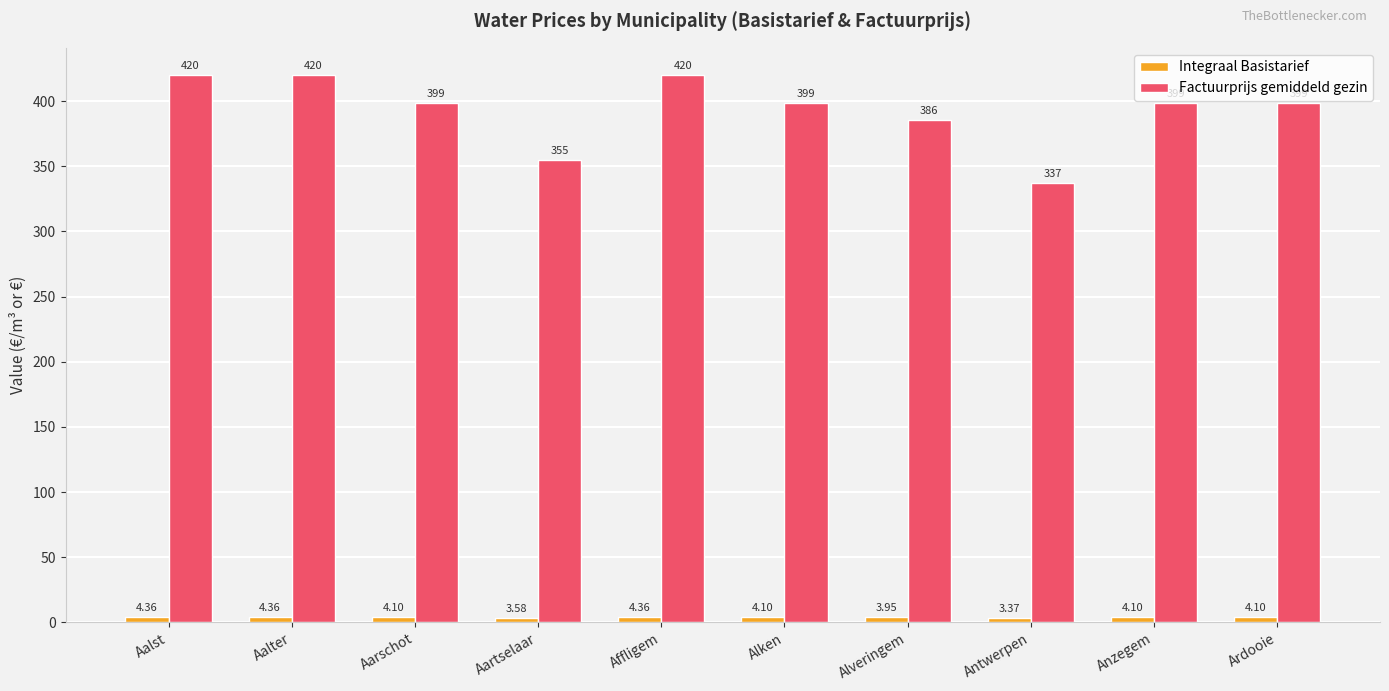

Which series has the largest total across all categories?

Factuurprijs gemiddeld gezin